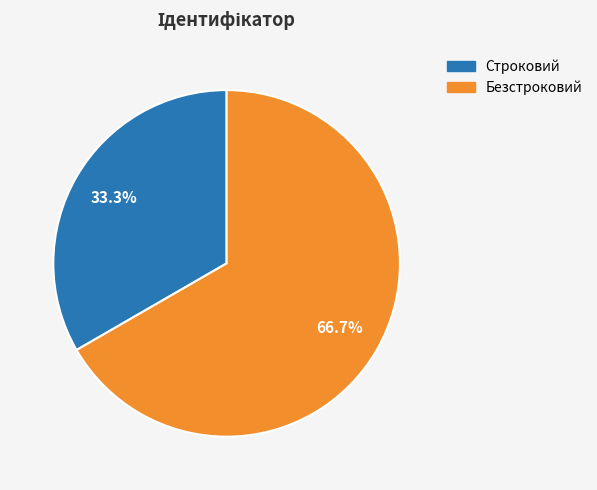

How many segments does this pie chart have?

2